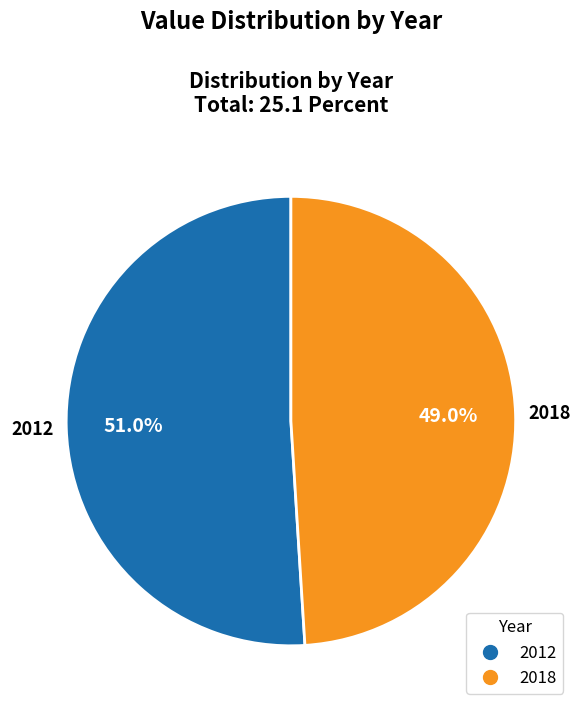

How much of the chart is everything except 2012?

49.0%